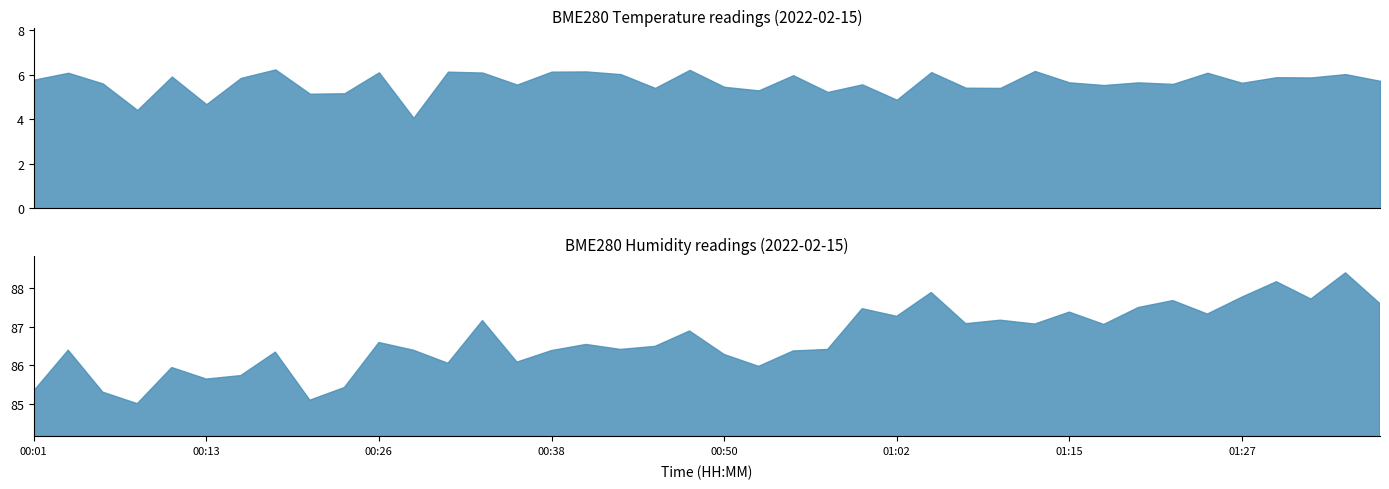

At which label is BME280_temperature closest to 5?

01:02